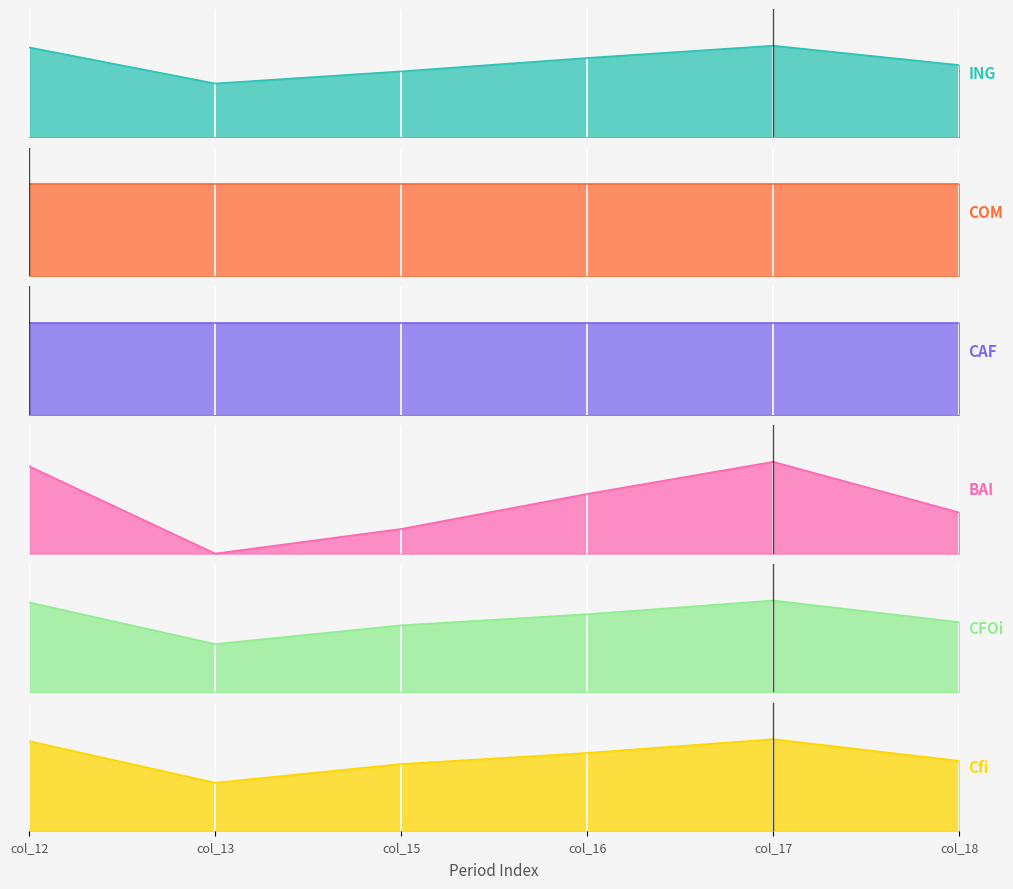

True or false: Cfi has a value of 185622.4 at col_16.

True